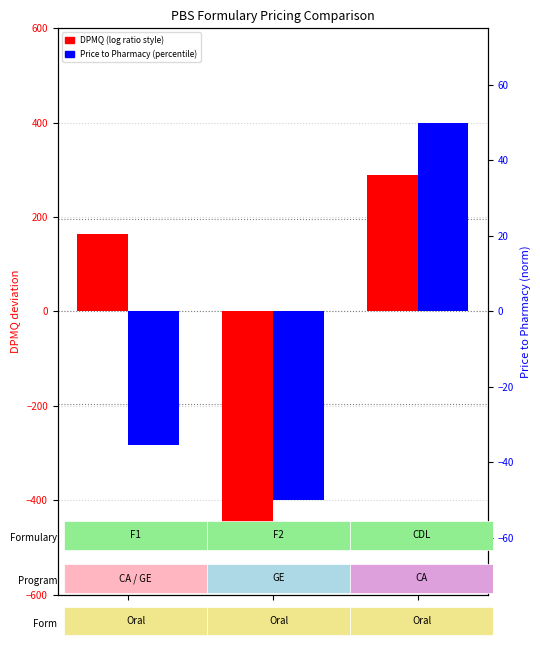

Rank the series by their maximum value, from highest to lowest.

DPMQ (centered), Price to Pharmacy (normalized)